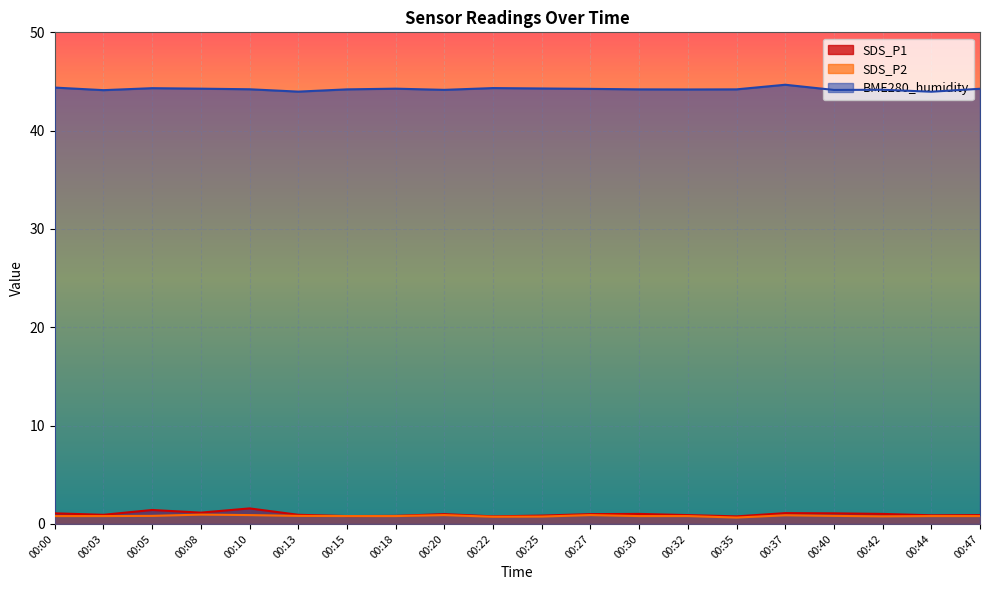

The BME280_humidity series shows 44.2 at 00:30. True or false?

True